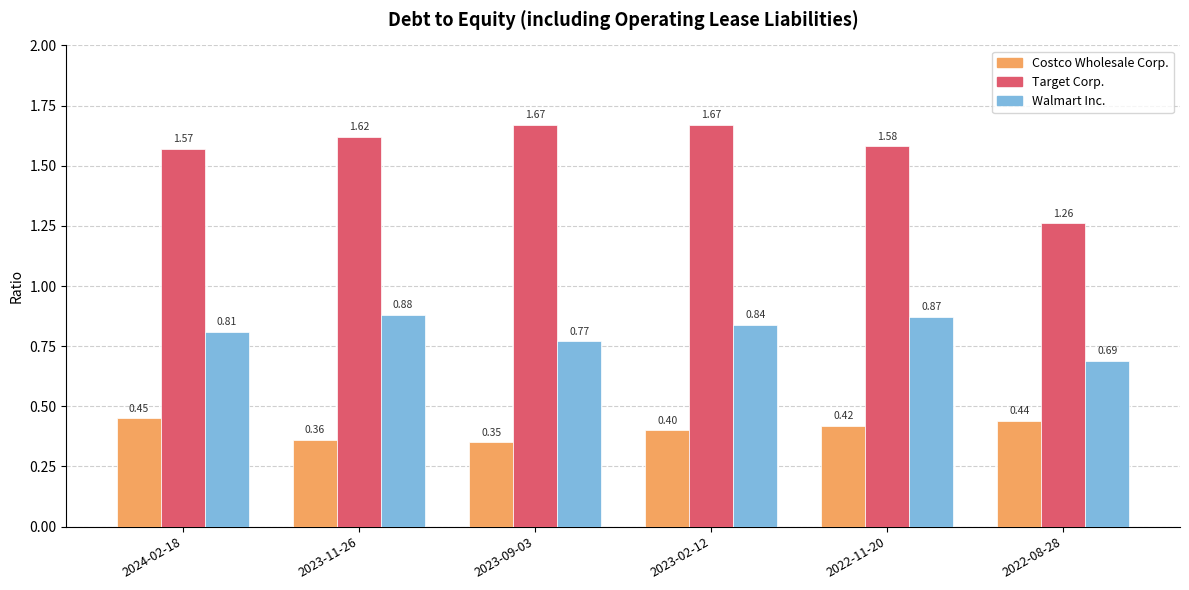

What is the average value of the Costco Wholesale Corp. series?

0.4